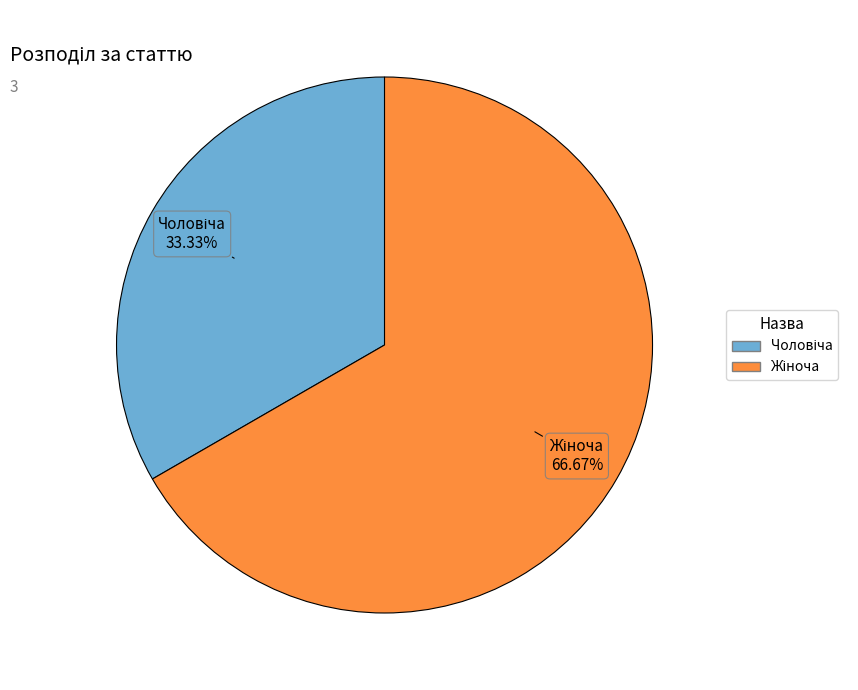

Is there any slice that represents more than half of the pie?

Yes